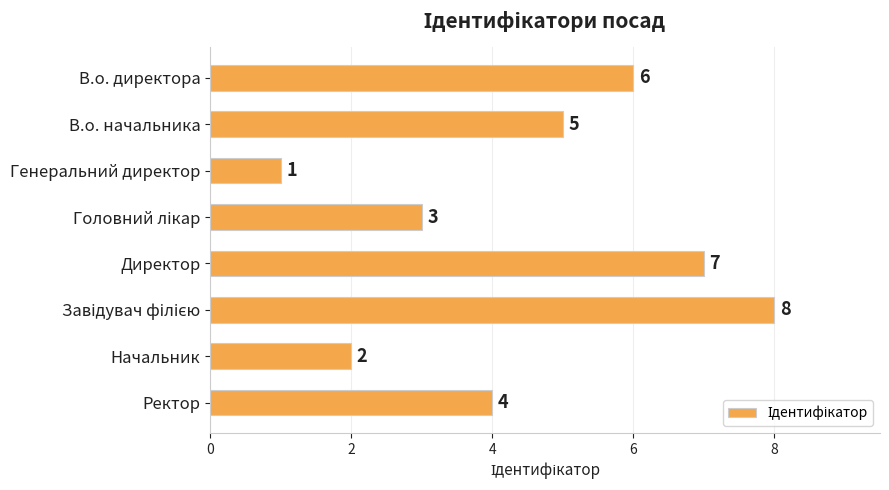

True or false: the data shows 5 at В.о. начальника.

True